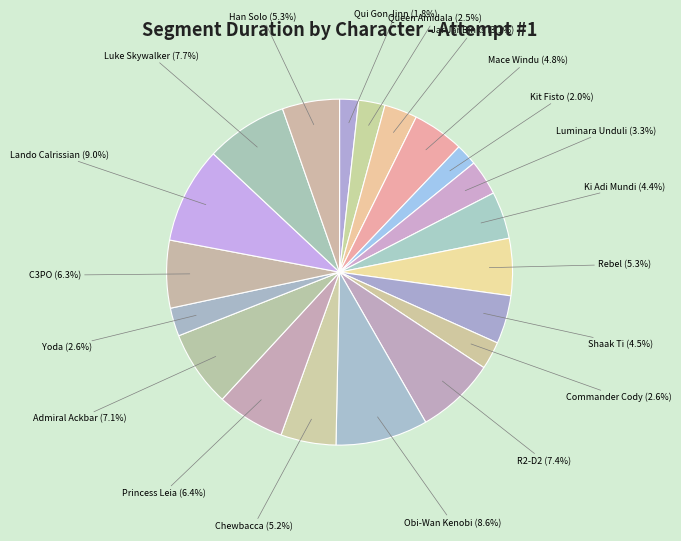

Does Shaak Ti account for over 50% of the chart?

No